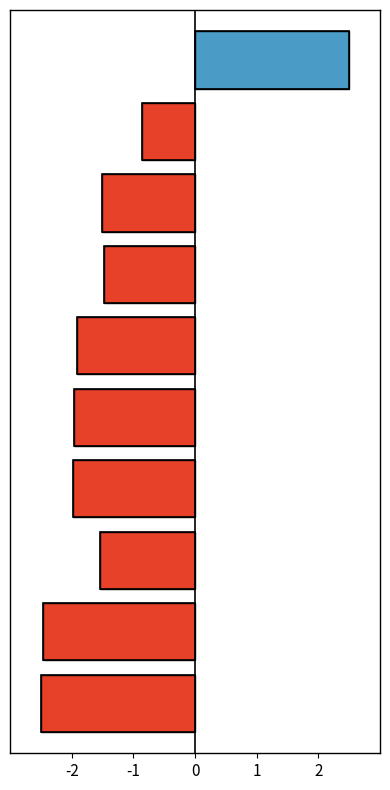

What is the difference between the maximum and minimum values?

5.0